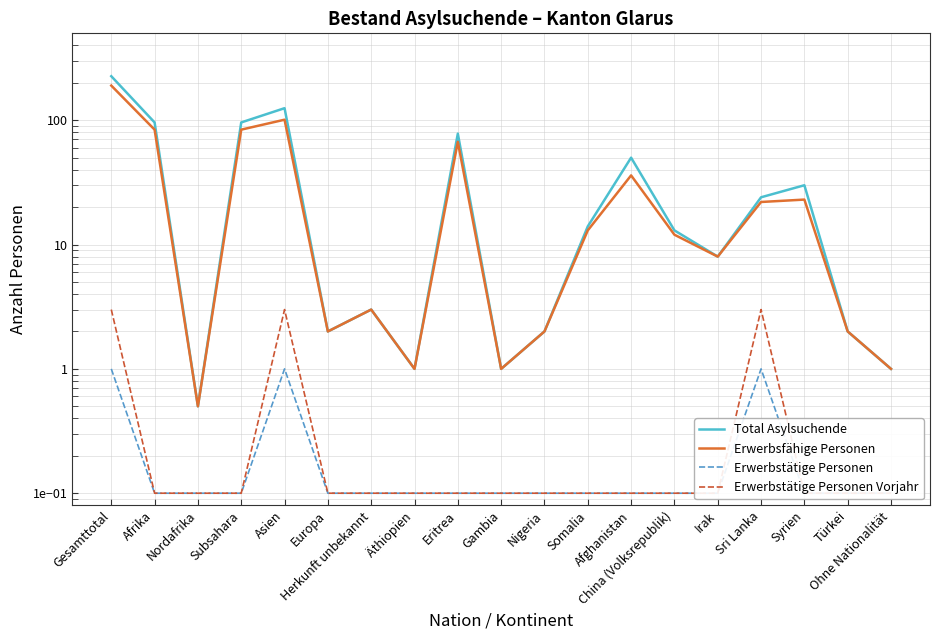

What are all the series names shown in the legend?

Total Asylsuchende, Erwerbsfähige Personen, Erwerbstätige Personen, Erwerbstätige Personen Vorjahr